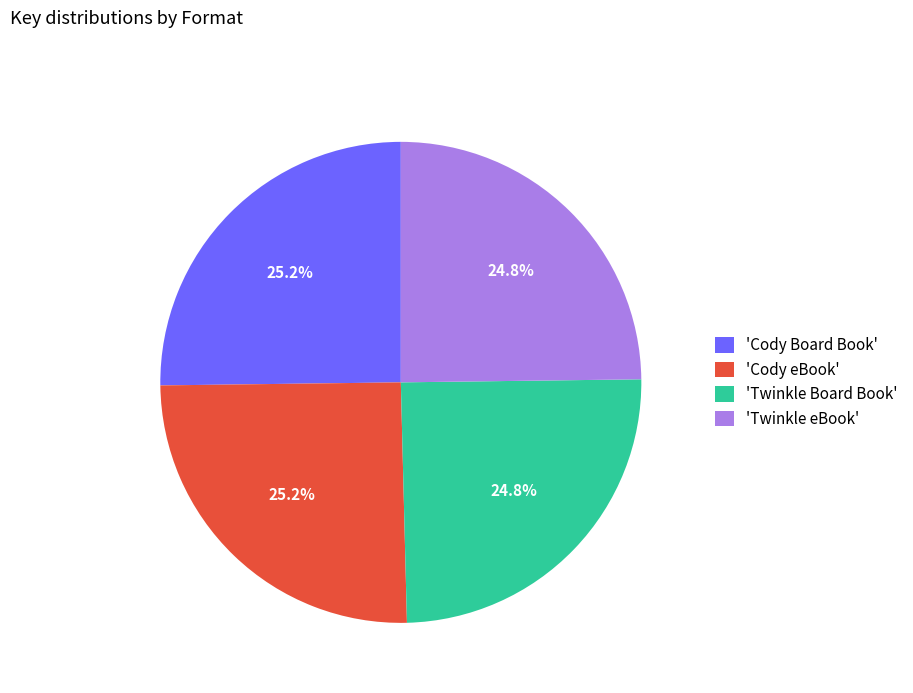

Approximately how many times larger is the value at 'Twinkle Board Book' compared to 'Twinkle eBook'?

1.0